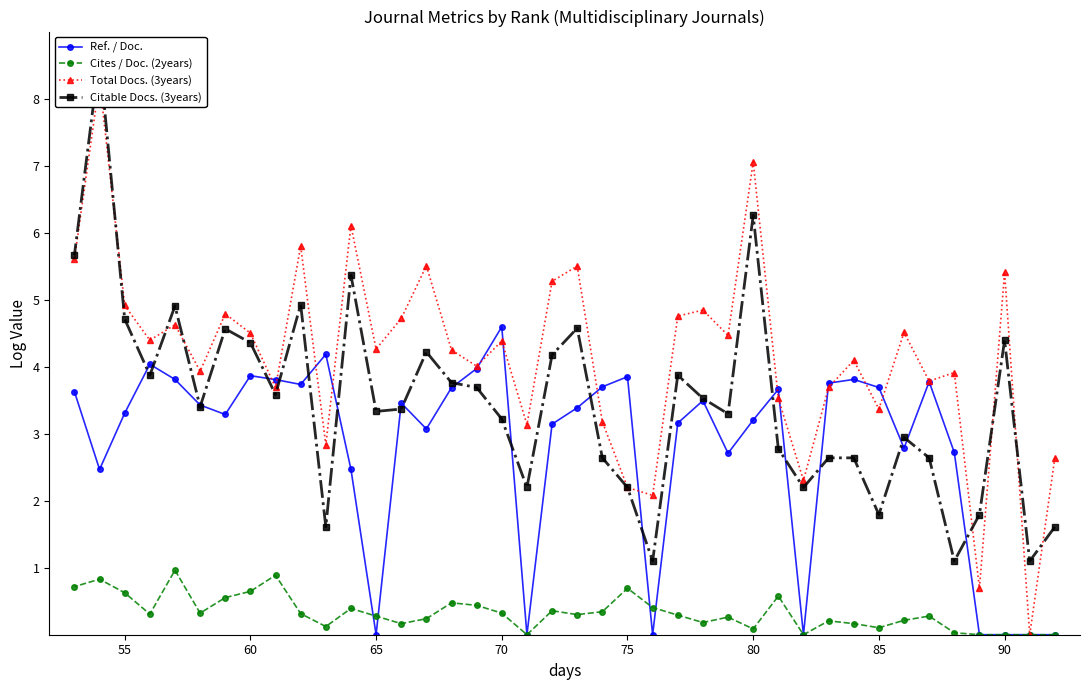

True or false: Total Docs. (3years) has more than 1 interior local peaks.

True